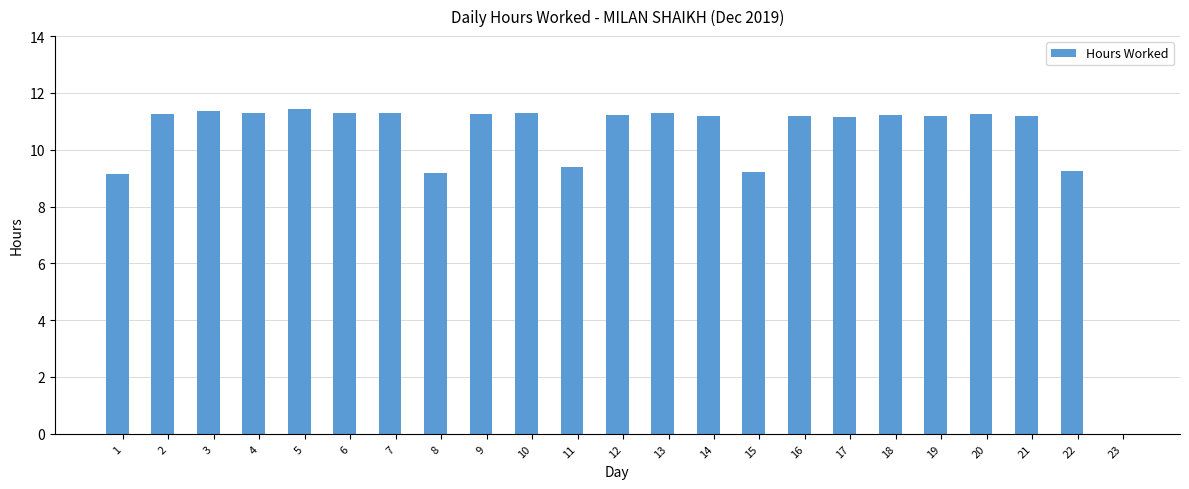

Is it true that the value at 3 is 17.2?

False